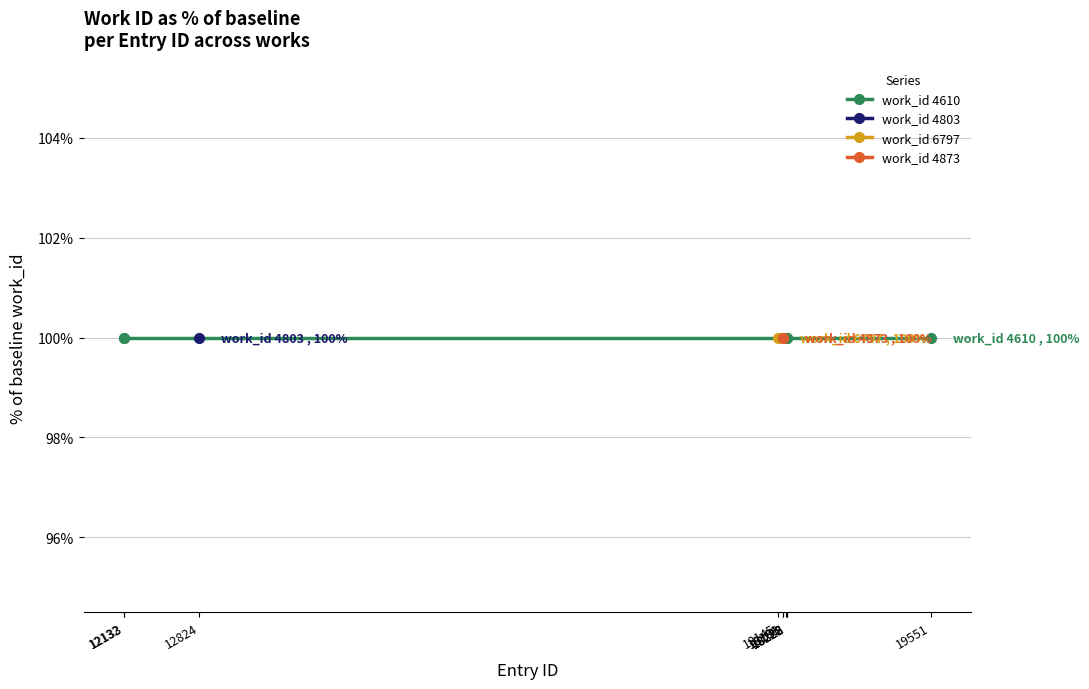

Which series has the largest total across all categories?

work_id 6797